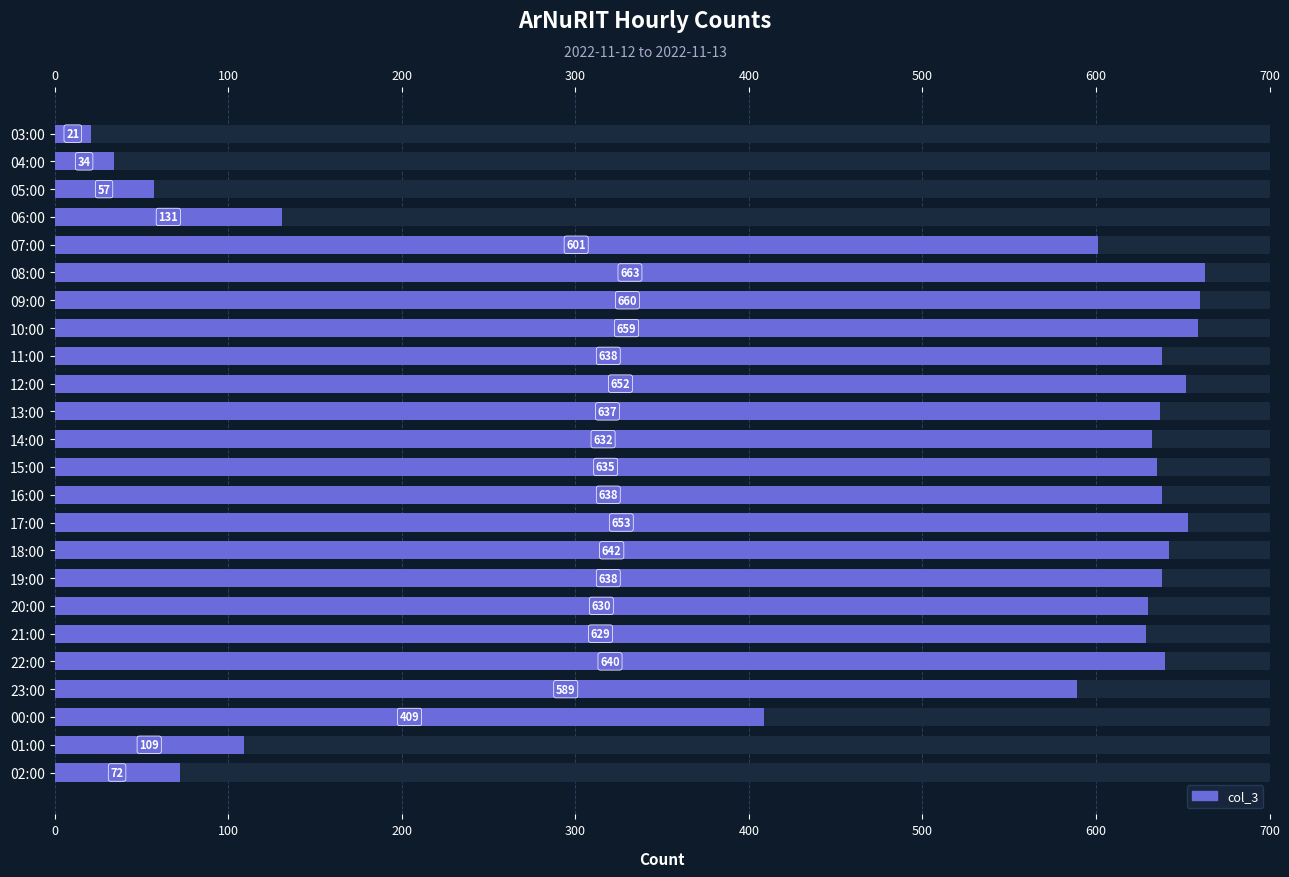

What value does the data have at 03:00?

21